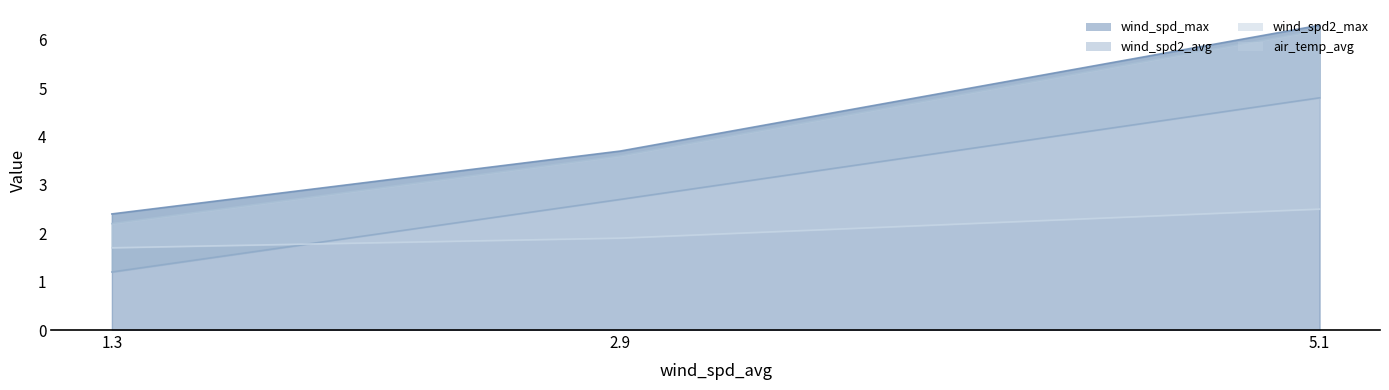

What is the maximum value for wind_spd_max?

6.3